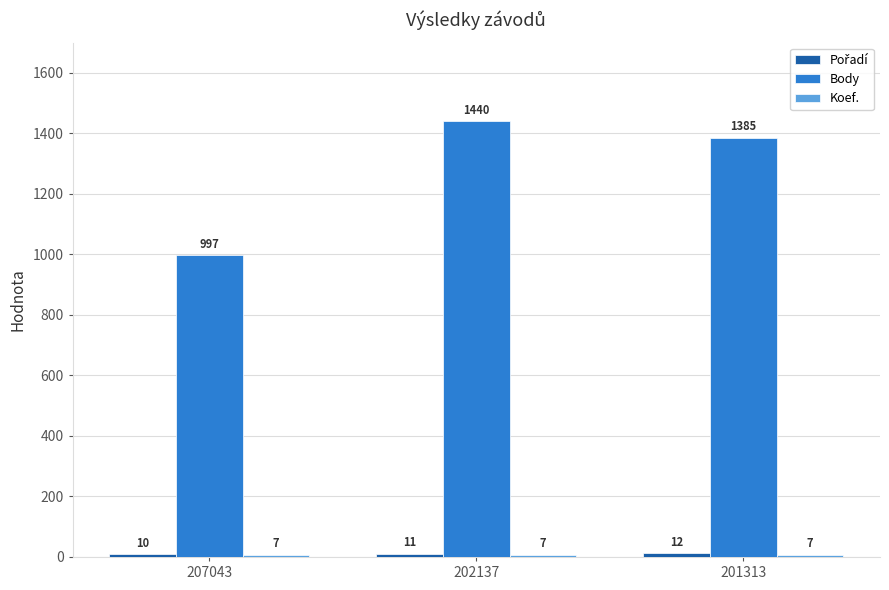

How many groups of bars are there?

3